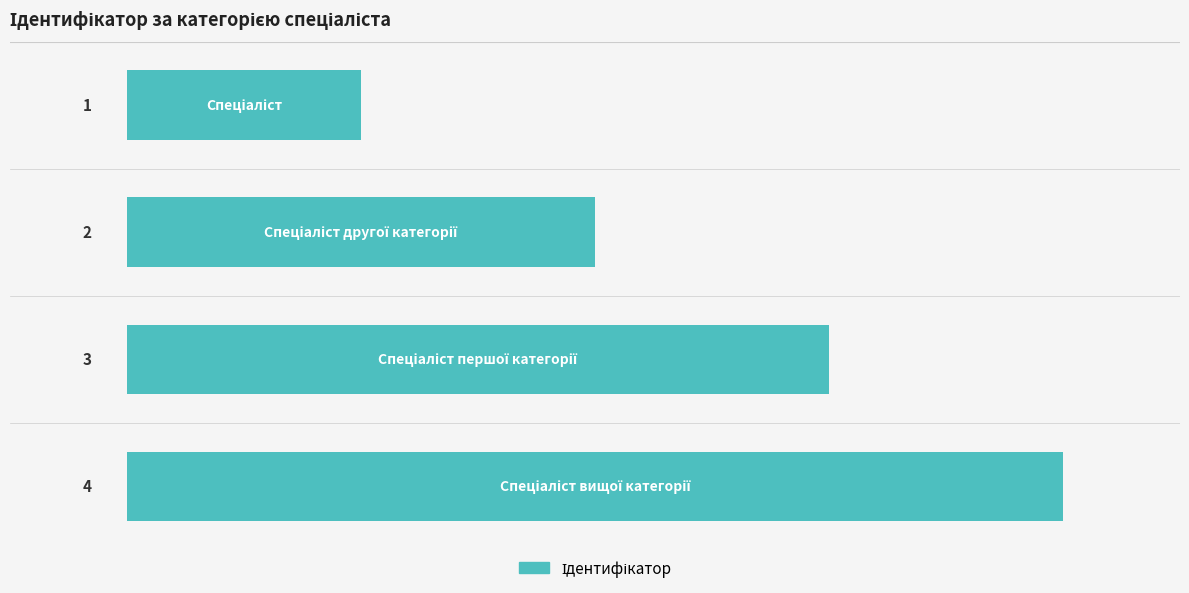

What is the greatest value displayed?

4